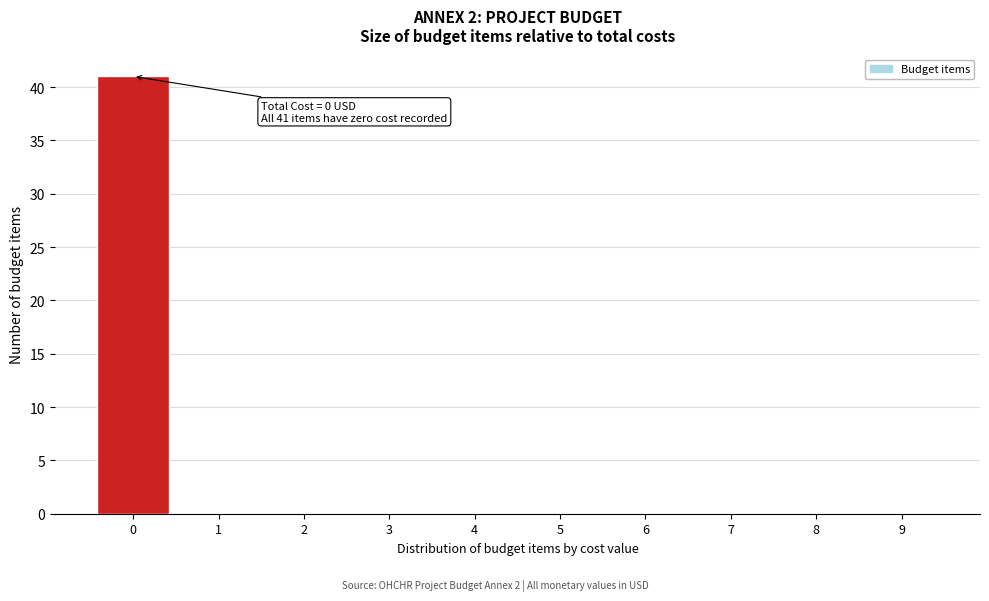

Reading right to left, what are all the values shown in this chart?

9=0	8=0	7=0	6=0	5=0	4=0	3=0	2=0	1=0	0=41